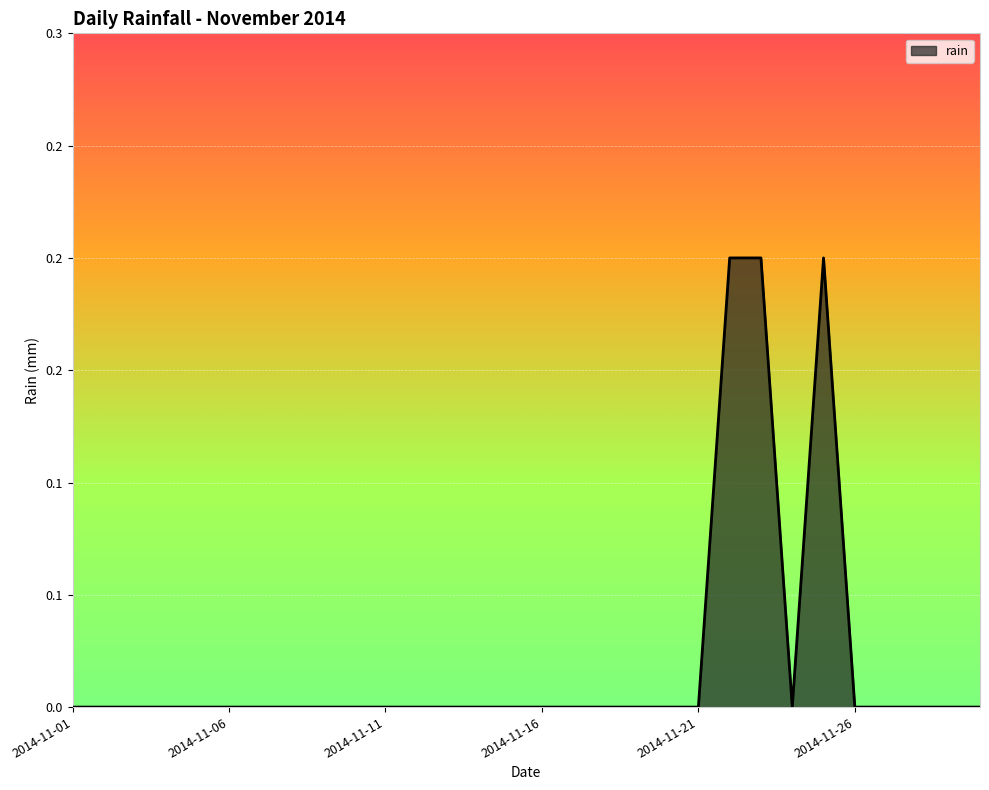

What is the value of the 25th point from the left?

0.2